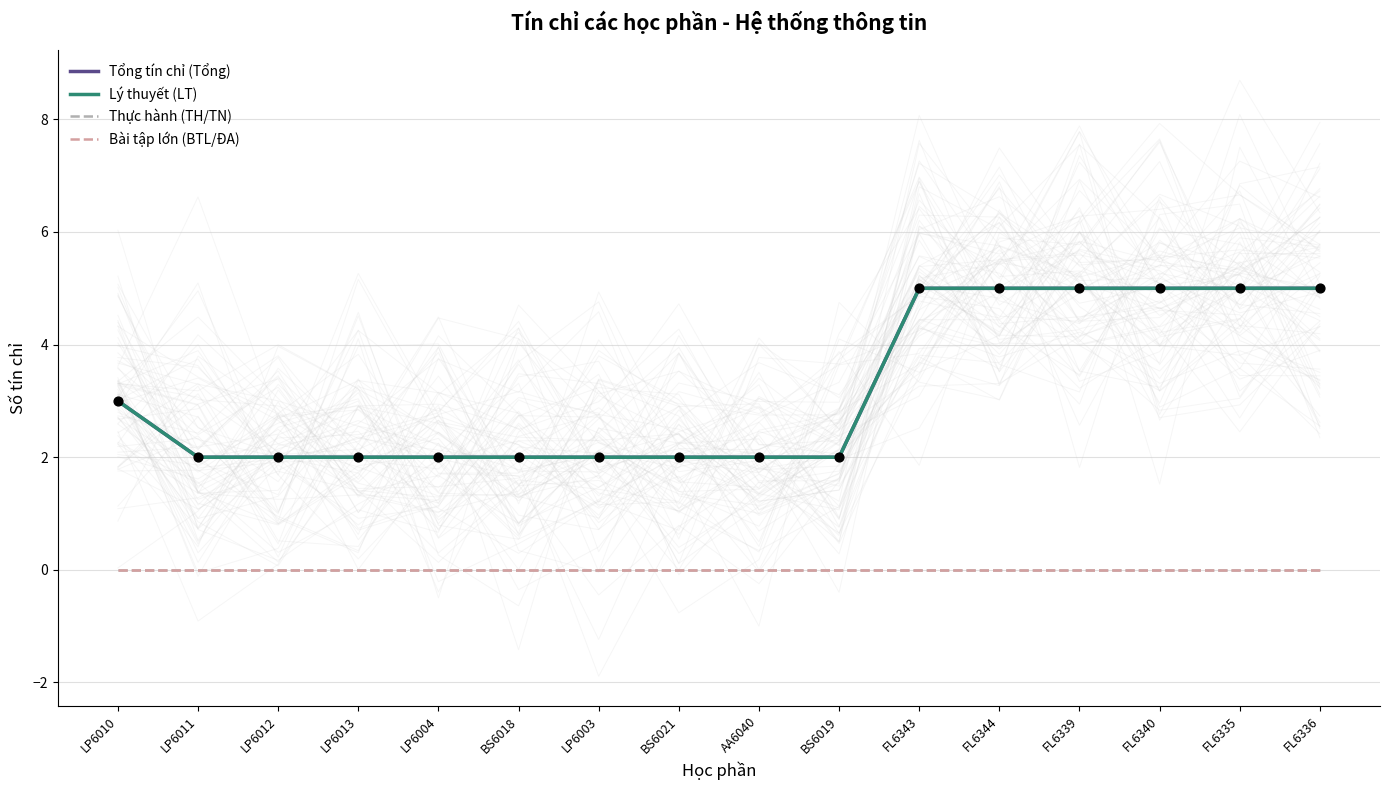

Which series has the largest total across all categories?

Tổng tín chỉ (Tổng)